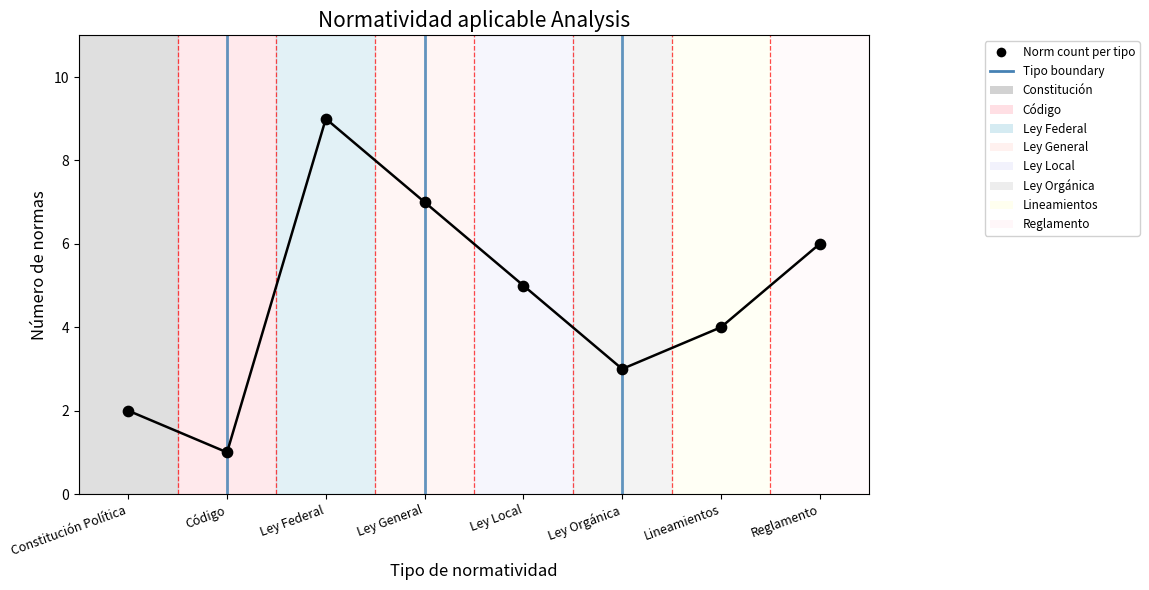

What is the ratio of the value at Ley Federal to the value at Ley Local?

1.8